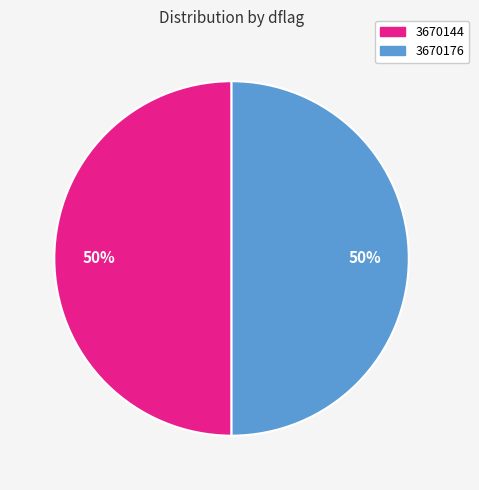

To the nearest percent, what percentage of the pie is 3670176?

50%